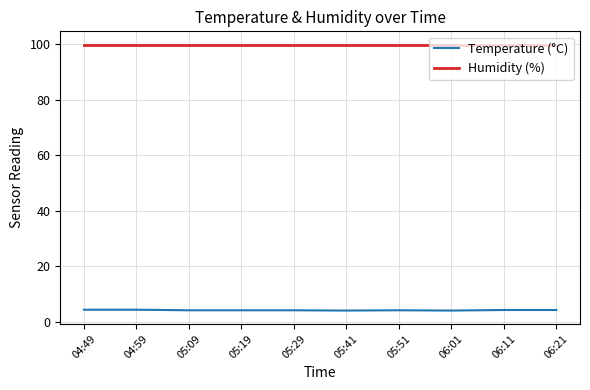

What is the sum of all Temperature (°C) values?

41.4